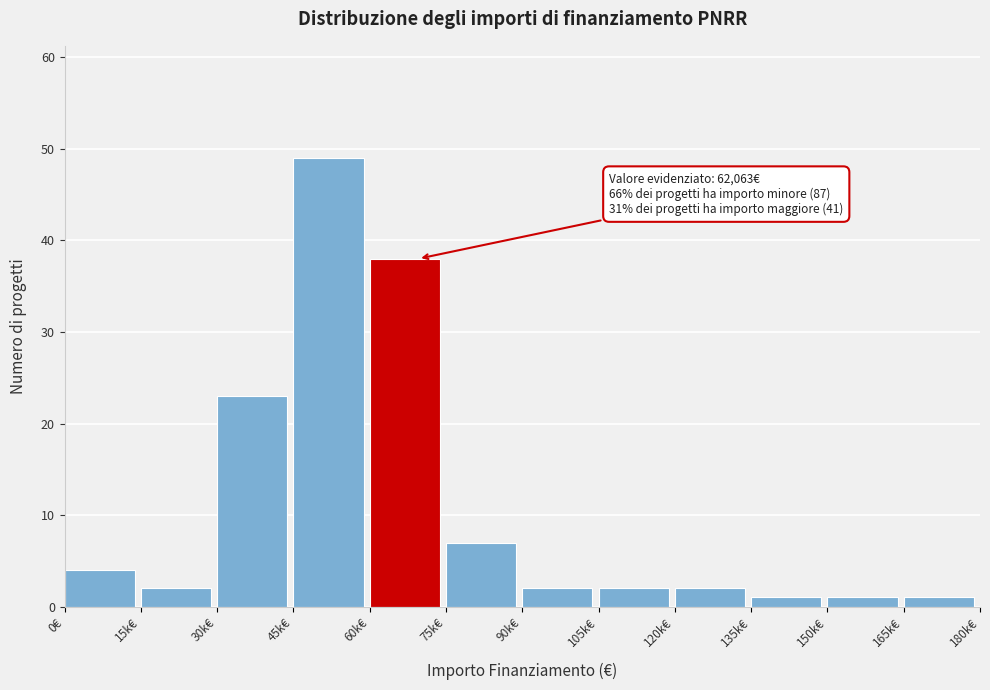

Reading left to right, extract all data points from this chart.

4	2	23	49	38	7	2	2	2	1	1	1